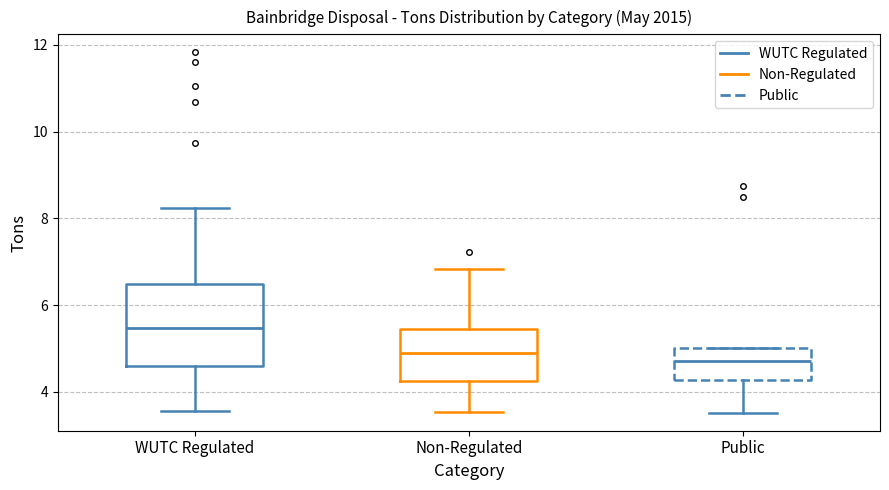

Reading left to right, transcribe this box plot: for each box, give where its median line is, the range the box spans, and where its two whiskers end, as read against the y-axis. The values are not printed on the chart, so give them approximately, as read against the axis.

WUTC Regulated: median 5.4, box 4.6 to 6.4, whiskers 3.6 to 8.2
Non-Regulated: median 4.8, box 4.2 to 5.4, whiskers 3.6 to 6.8
Public: median 4.8, box 4.2 to 5.0, whiskers 3.6 to 5.0